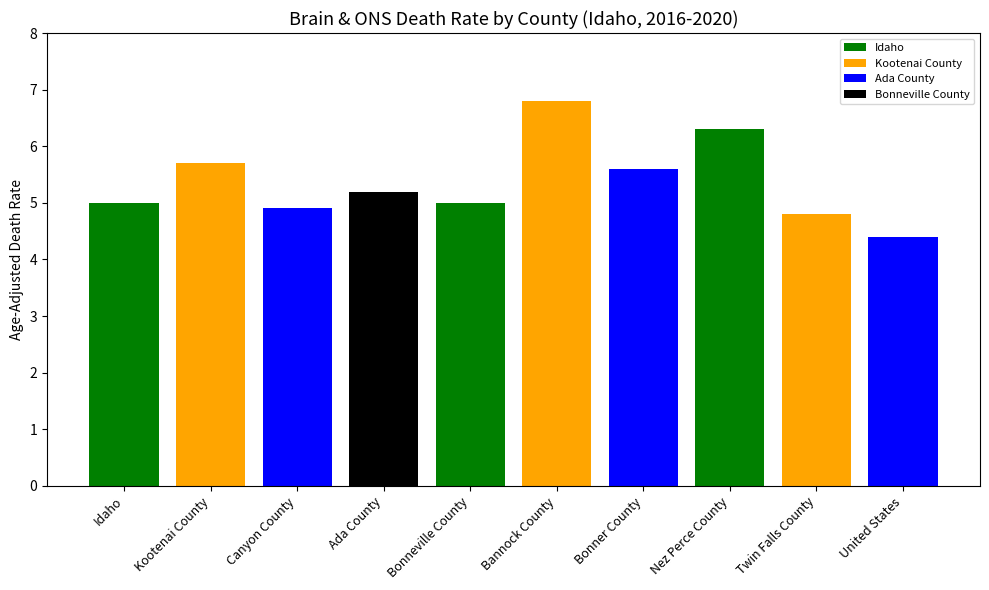

List the labels in order of value, smallest first.

United States, Twin Falls County, Canyon County, Idaho, Bonneville County, Ada County, Bonner County, Kootenai County, Nez Perce County, Bannock County